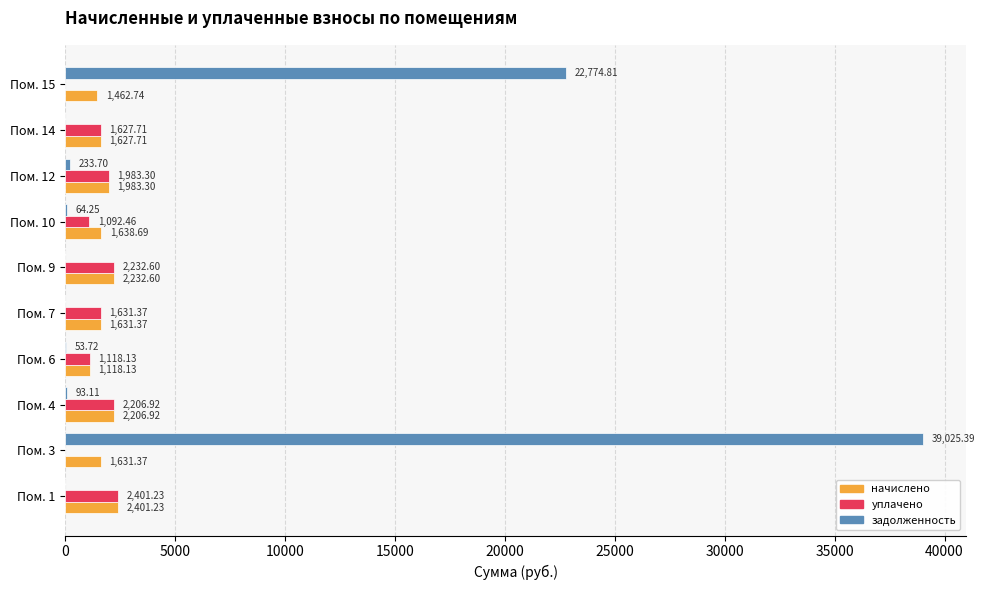

What is the sum of all задолженность values?

62245.0